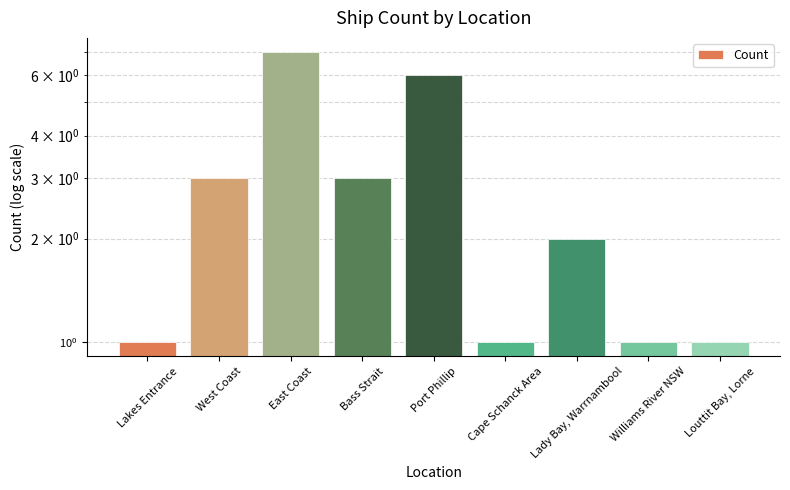

What is the sum of the values at Lakes Entrance and Louttit Bay, Lorne?

2